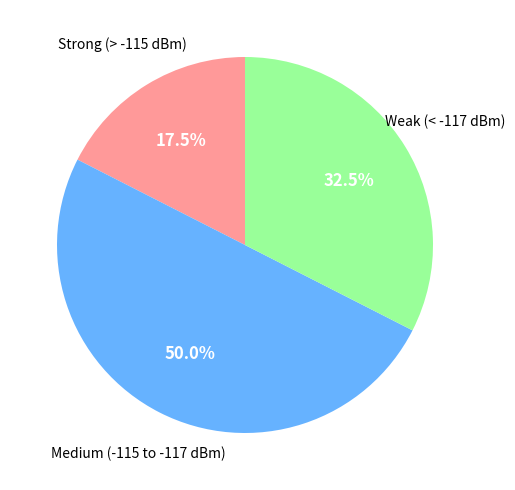

Rank the categories by value from lowest to highest.

Strong (> -115 dBm), Weak (< -117 dBm), Medium (-115 to -117 dBm)